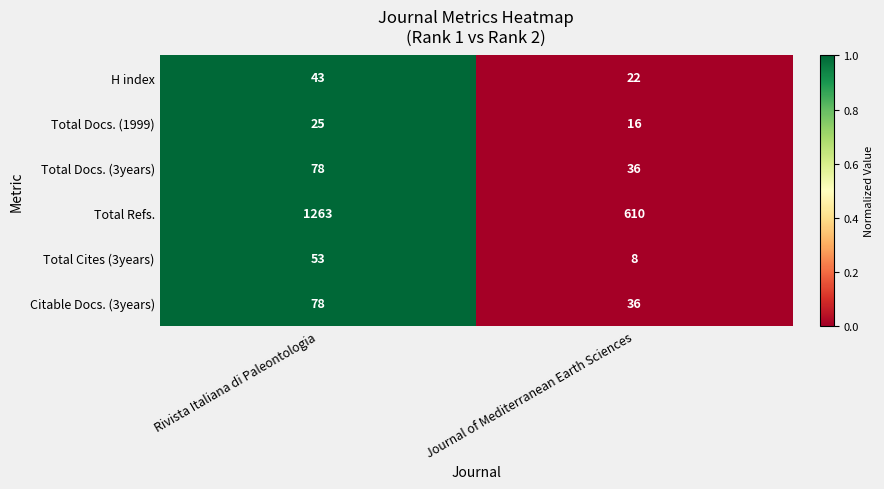

List the labels in order of Total Docs. (3years) value, smallest first.

Journal of Mediterranean Earth Sciences, Rivista Italiana di Paleontologia